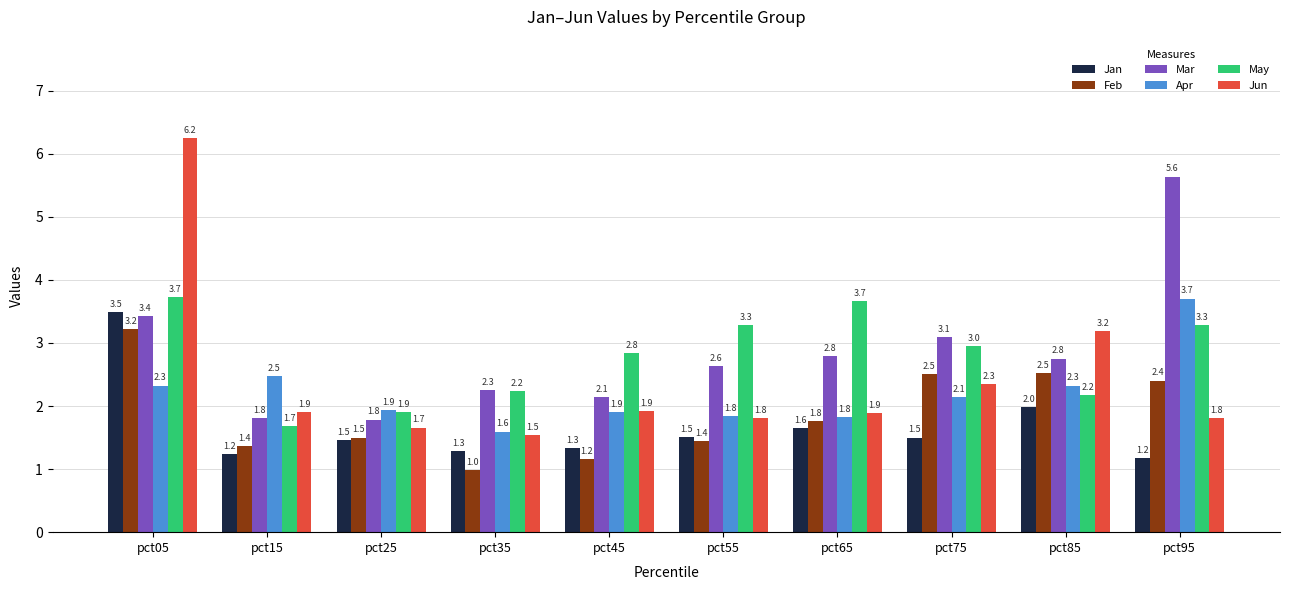

What are all the series names shown in the legend?

Jan, Feb, Mar, Apr, May, Jun